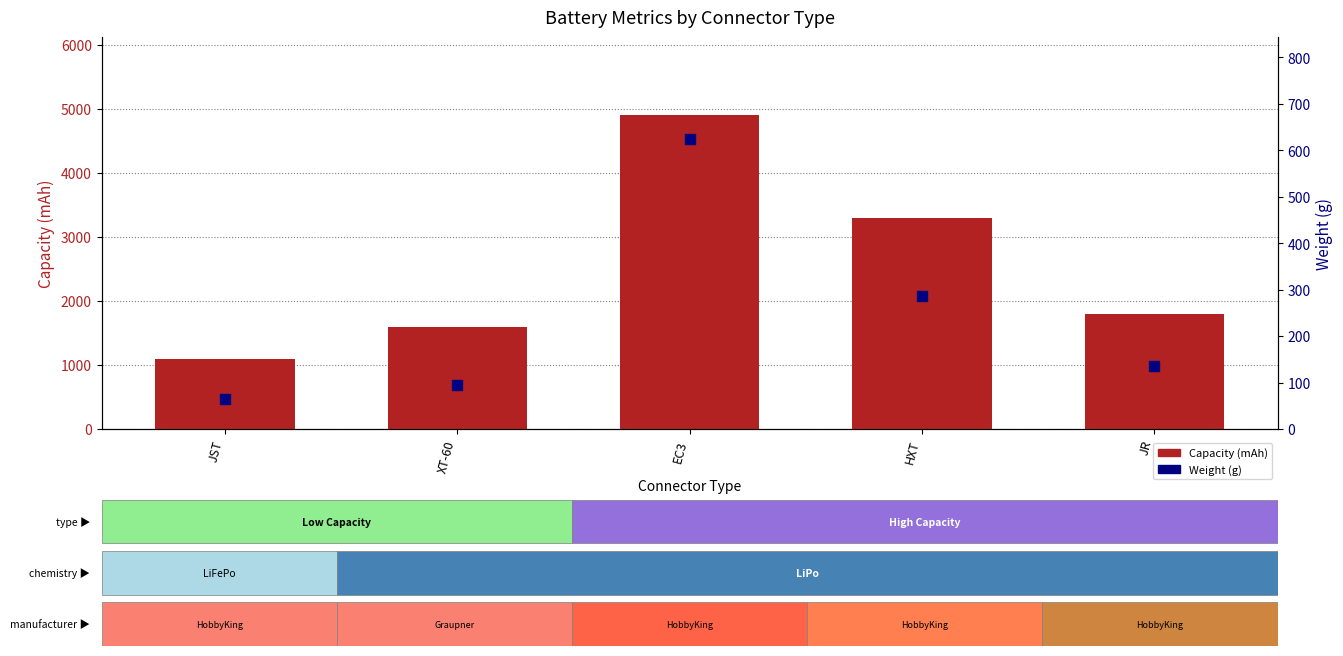

Is the value of Weight (g) at HXT greater than the value of Capacity (mAh) at XT-60?

No